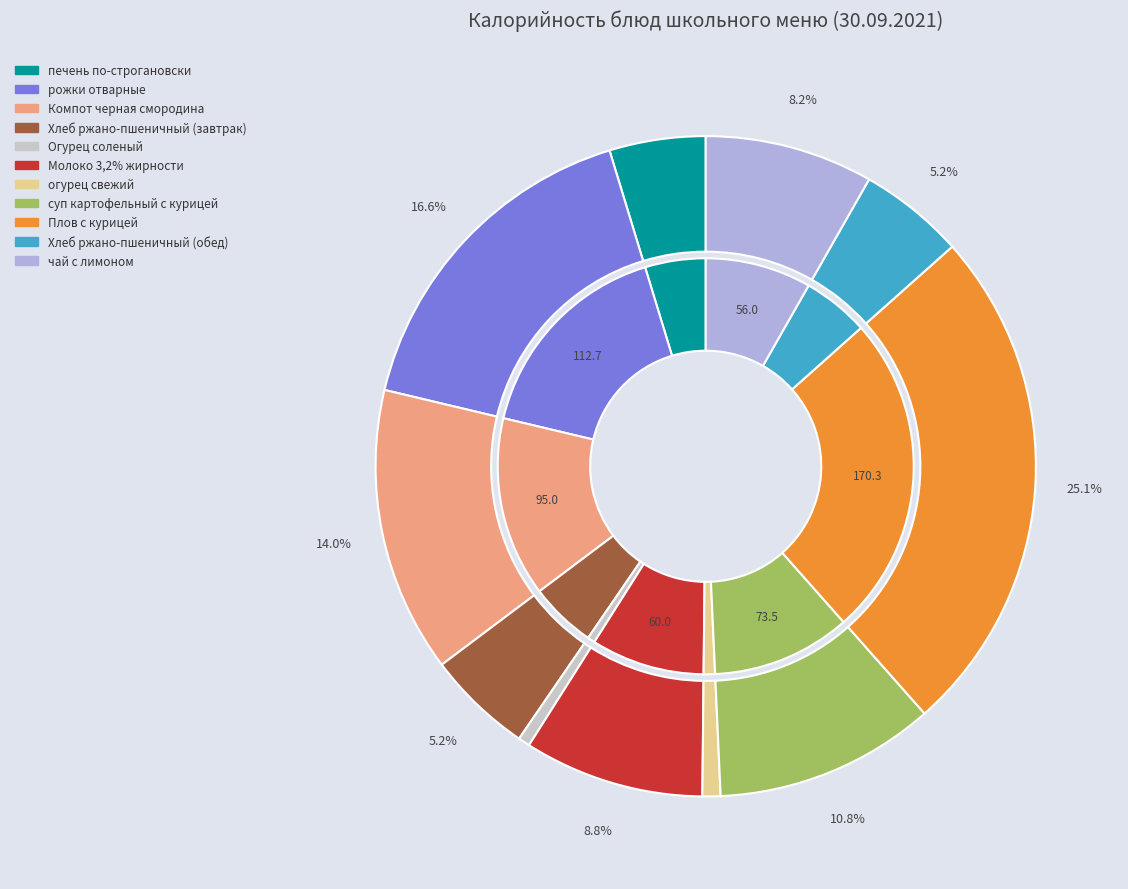

Count the number of slices in the pie.

11